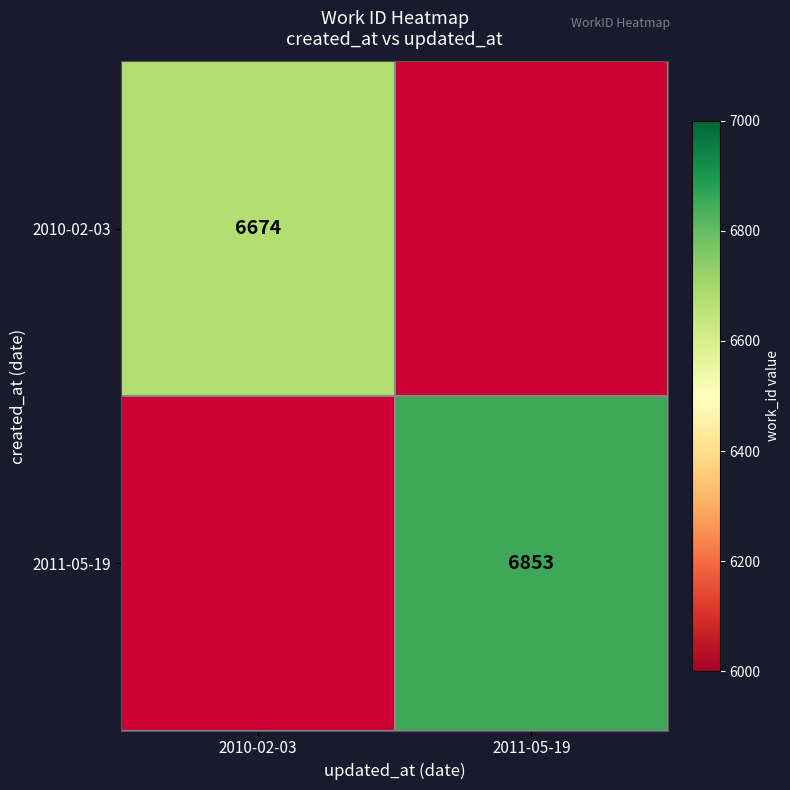

At how many categories does at least one series exceed 6717?

1